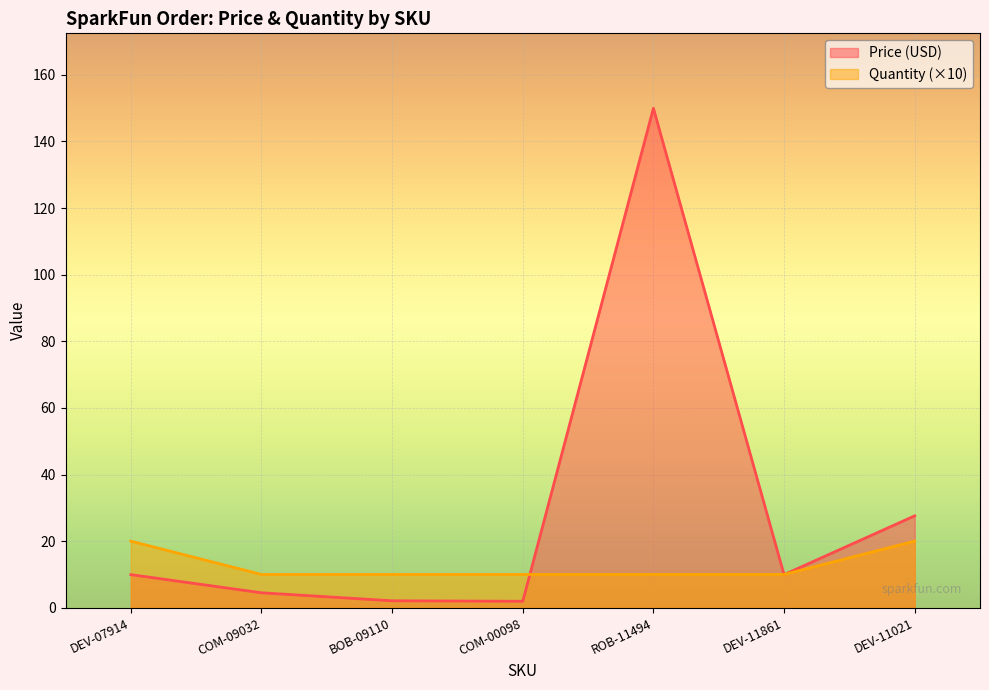

The Quantity series shows 10.0 at COM-00098. True or false?

True